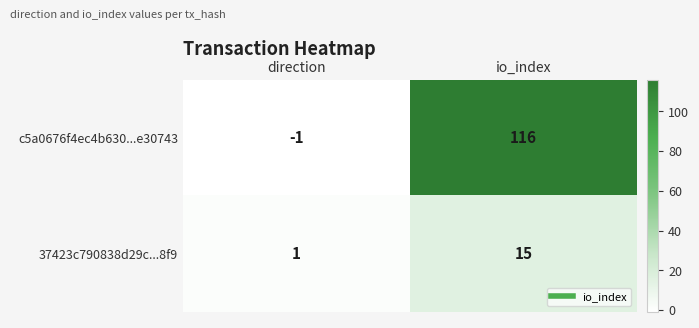

Rank the series by their average value, from lowest to highest.

37423c790838d29c...8f9, c5a0676f4ec4b630...e30743